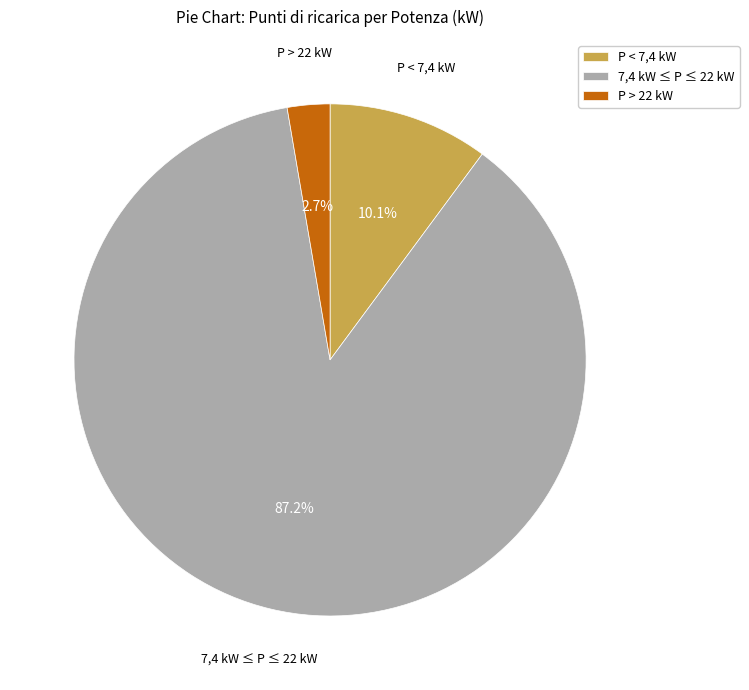

How many slices are in this pie chart?

3